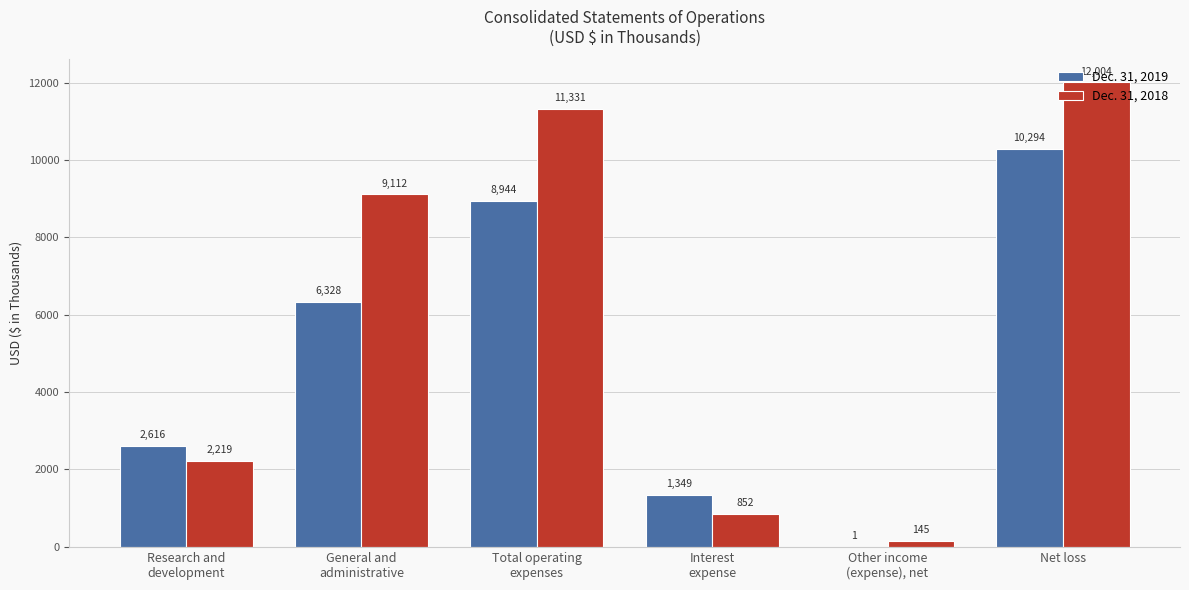

How many Dec. 31, 2019 values are between 1349 and 8944?

4